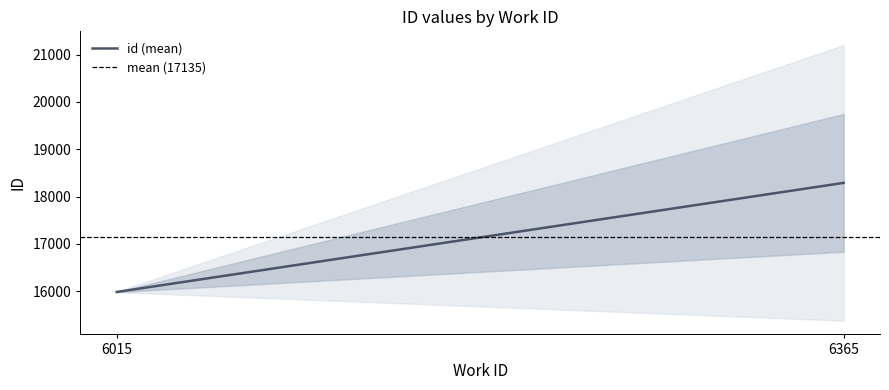

Reading left to right, what are all the values shown in this chart?

id (mean): 15981.3	18288.5
mean (17135): 17134.9	17134.9